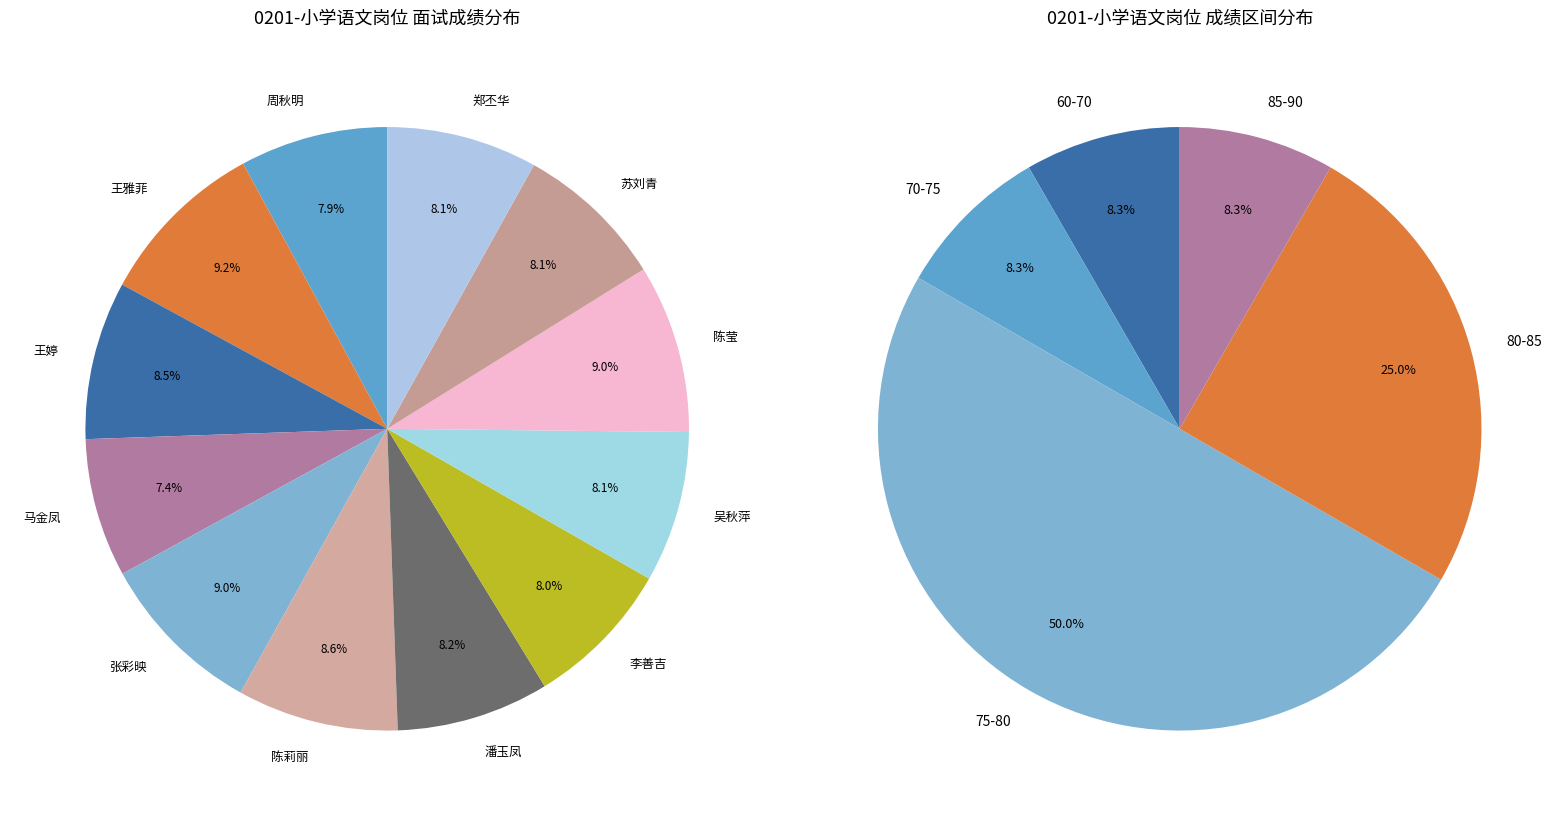

Which has a higher value, 王雅菲 or 潘玉凤?

王雅菲